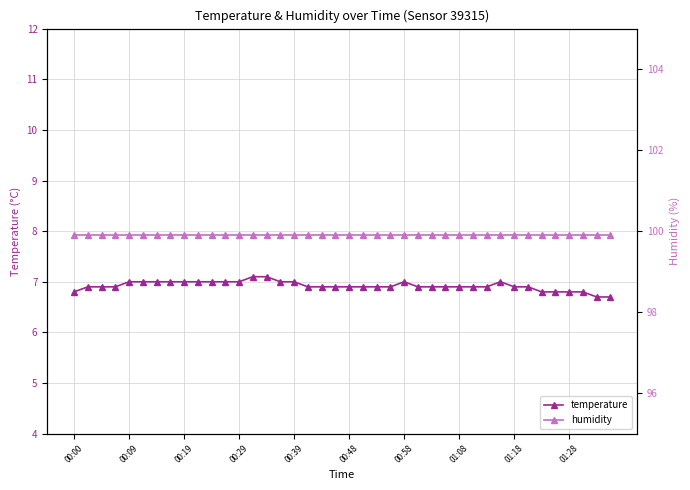

What is the minimum value for temperature?

6.7